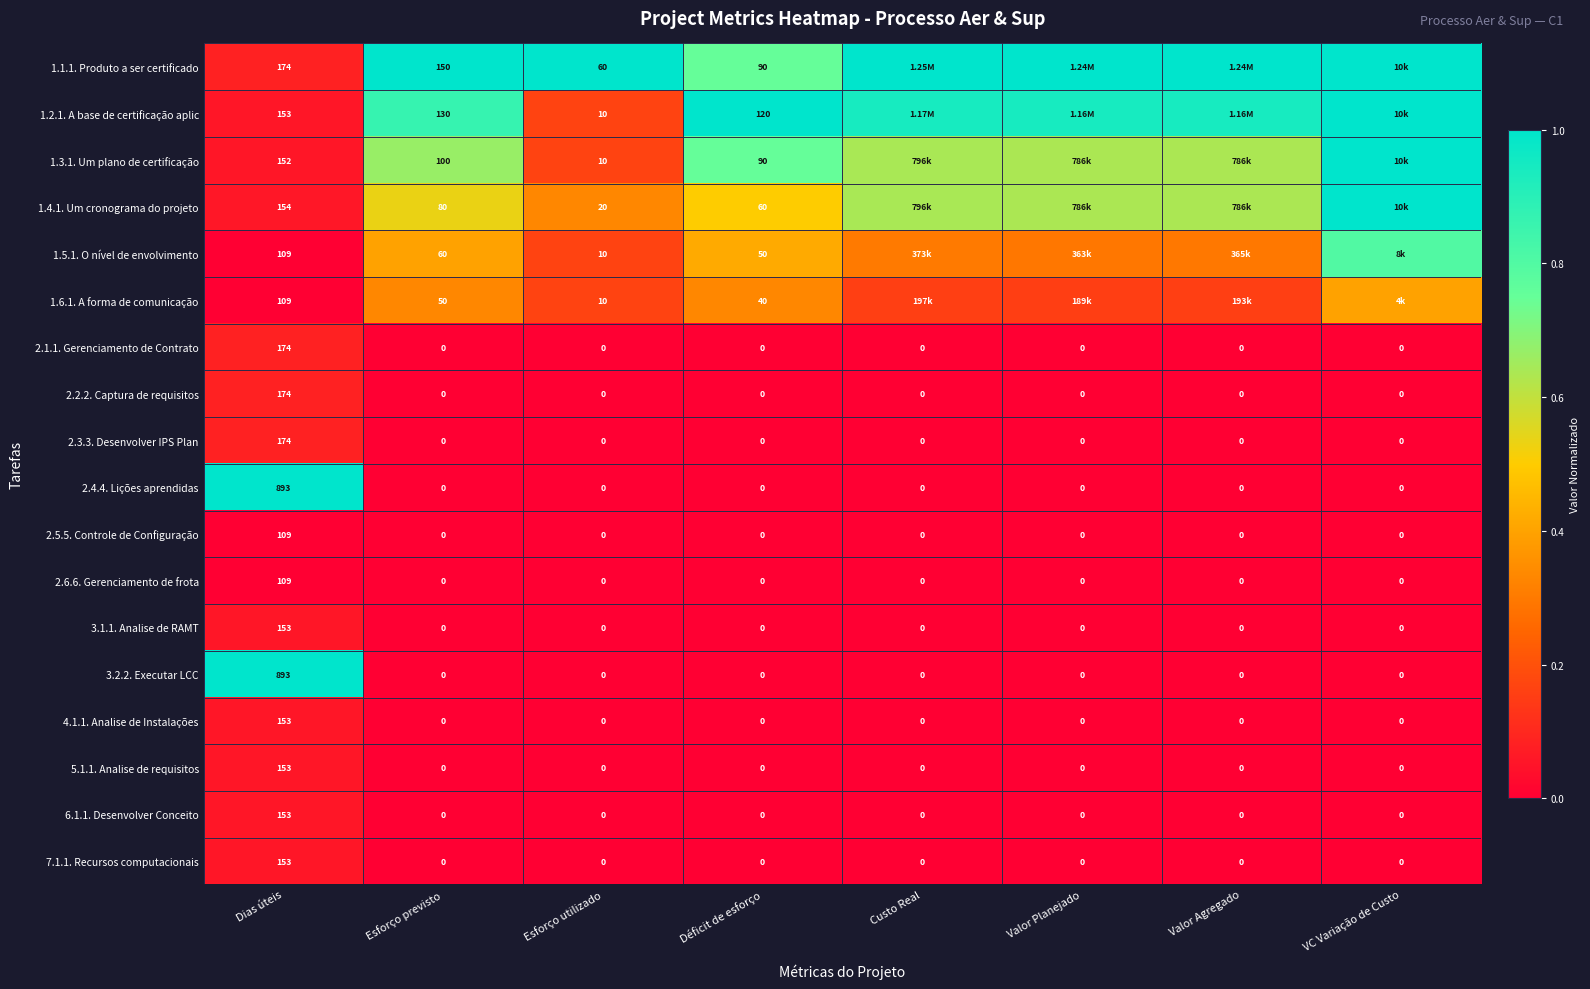

How many data points does each series have?

8